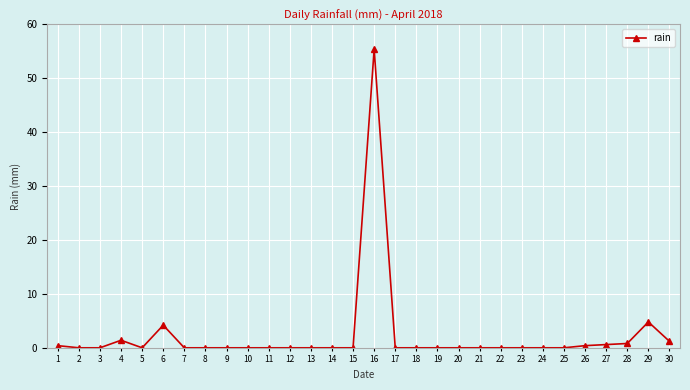

At which category does the chart reach its peak across all series?

16